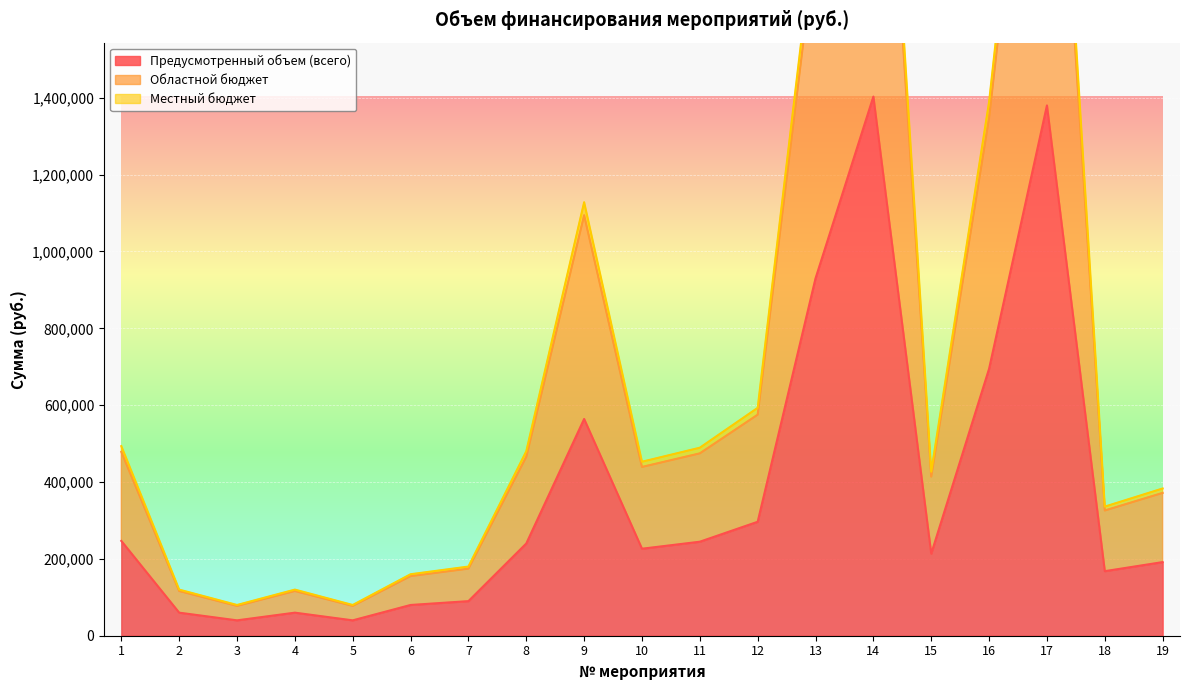

True or false: Предусмотренный объем (всего) has more than 1 interior local peaks.

True